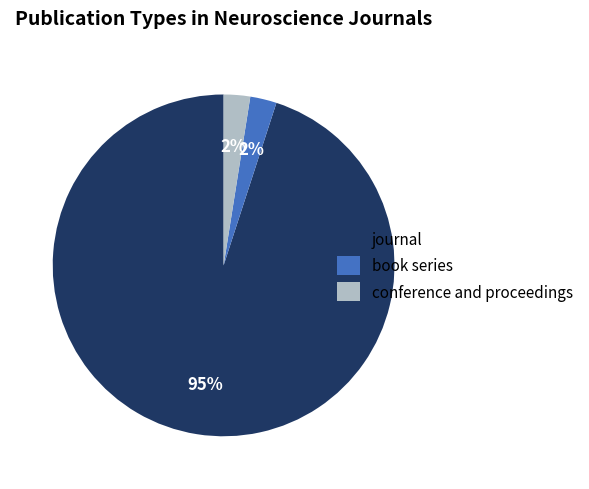

Is it true that journal is 95% of the pie?

True